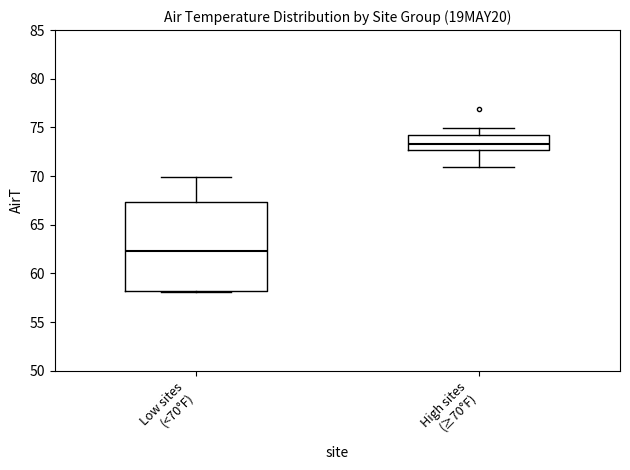

Where is the lower edge of the box for High sites (≥70°F) on the y-axis? The values are not printed on the chart, so give them approximately, as read against the axis.

72.5